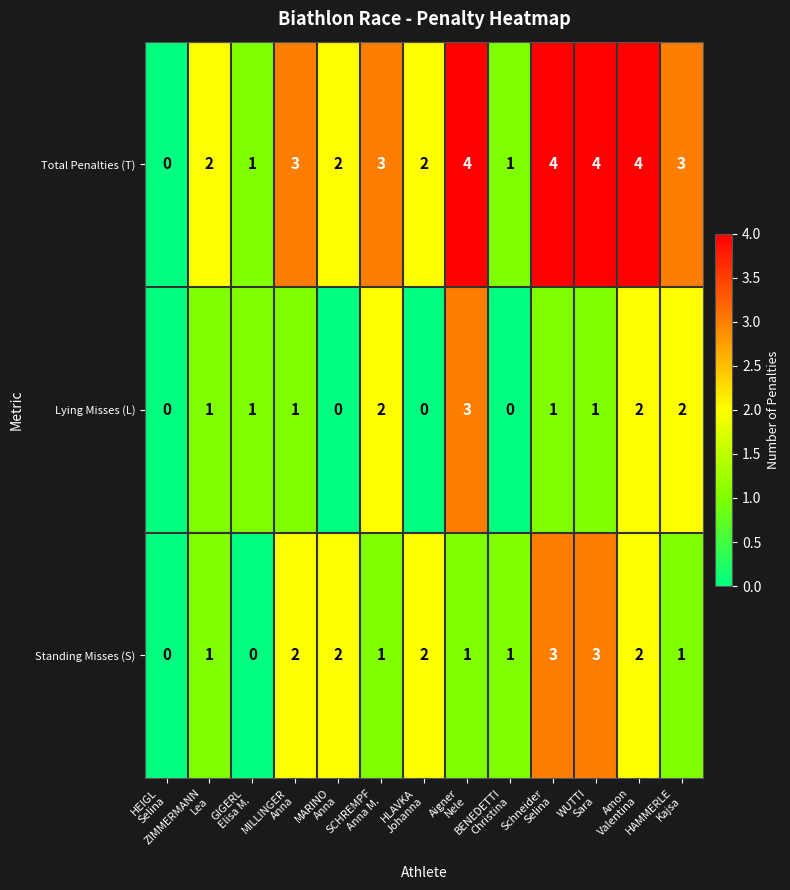

Rank the series by their average value, from highest to lowest.

Total Penalties (T), Standing Misses (S), Lying Misses (L)